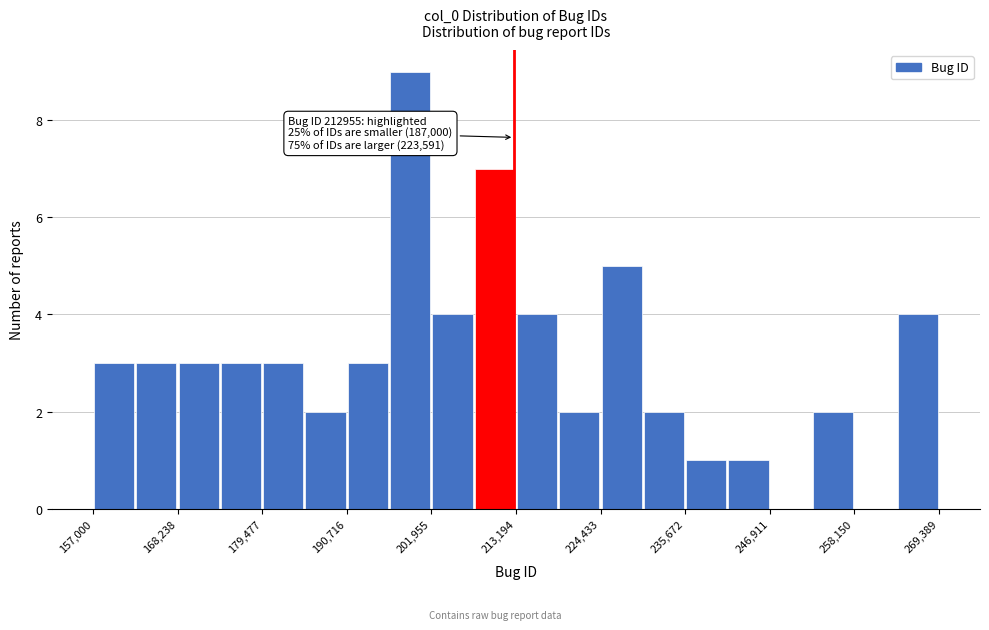

Around what value on the x-axis is the tallest bar? Give the approximate position of its centre, as read against the axis.

200000